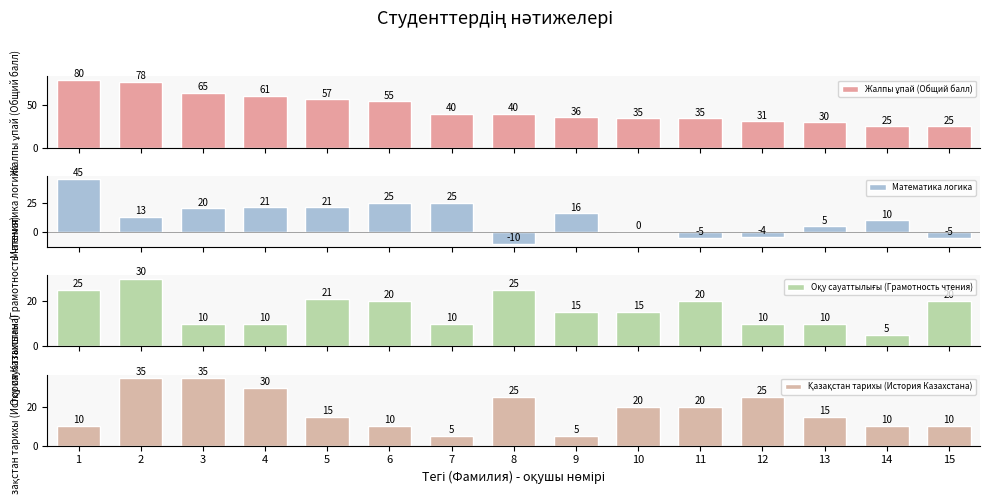

Reading left to right, list all the values displayed in this chart.

Жалпы ұпай (Общий балл): 1=80	2=78	3=65	4=61	5=57	6=55	7=40	8=40	9=36	10=35	11=35	12=31	13=30	14=25	15=25
Математика логика: 1=45	2=13	3=20	4=21	5=21	6=25	7=25	8=-10	9=16	10=0	11=-5	12=-4	13=5	14=10	15=-5
Оқу сауаттылығы (Грамотность чтения): 1=25	2=30	3=10	4=10	5=21	6=20	7=10	8=25	9=15	10=15	11=20	12=10	13=10	14=5	15=20
Қазақстан тарихы (История Казахстана): 1=10	2=35	3=35	4=30	5=15	6=10	7=5	8=25	9=5	10=20	11=20	12=25	13=15	14=10	15=10